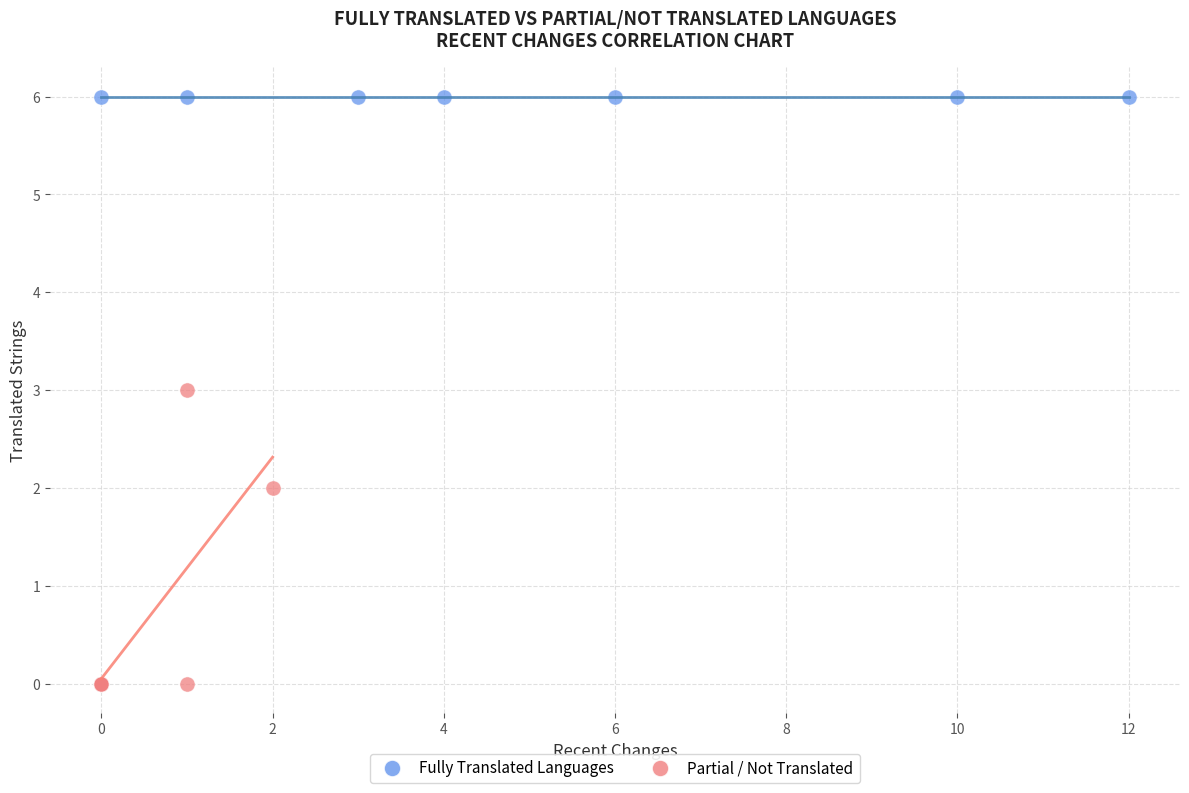

Which series reaches the maximum Y coordinate?

Fully Translated Languages